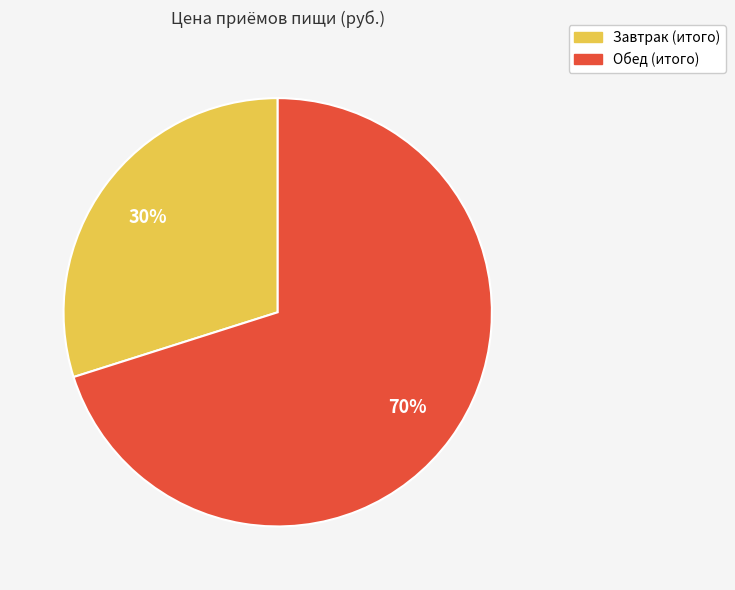

Which slice represents more than half of the pie?

Обед (итого)